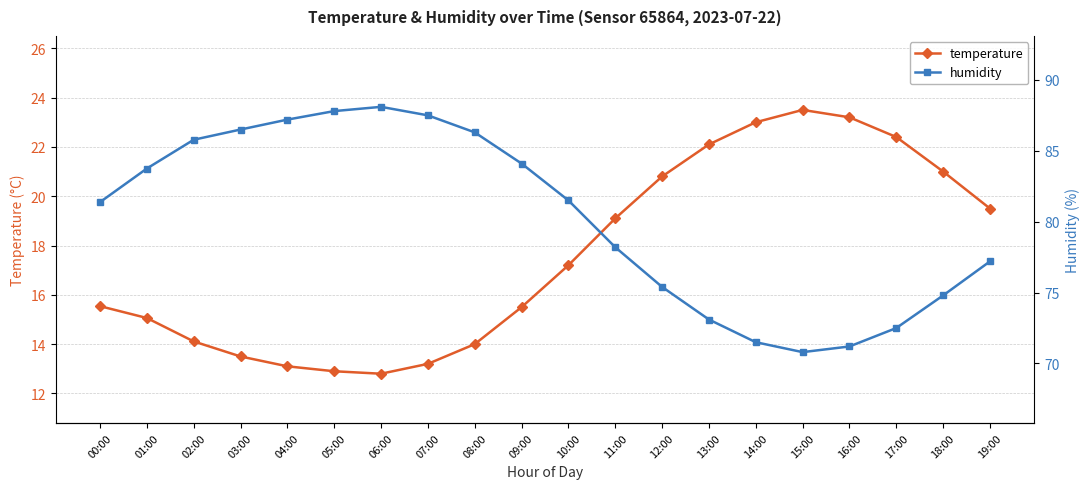

Reading left to right, extract all data points from this chart.

temperature: 00:00=15.5	01:00=15.1	02:00=14.1	03:00=13.5	04:00=13.1	05:00=12.9	06:00=12.8	07:00=13.2	08:00=14.0	09:00=15.5	10:00=17.2	11:00=19.1	12:00=20.8	13:00=22.1	14:00=23.0	15:00=23.5	16:00=23.2	17:00=22.4	18:00=21.0	19:00=19.5
humidity: 00:00=81.4	01:00=83.8	02:00=85.8	03:00=86.5	04:00=87.2	05:00=87.8	06:00=88.1	07:00=87.5	08:00=86.3	09:00=84.1	10:00=81.5	11:00=78.2	12:00=75.4	13:00=73.1	14:00=71.5	15:00=70.8	16:00=71.2	17:00=72.5	18:00=74.8	19:00=77.2